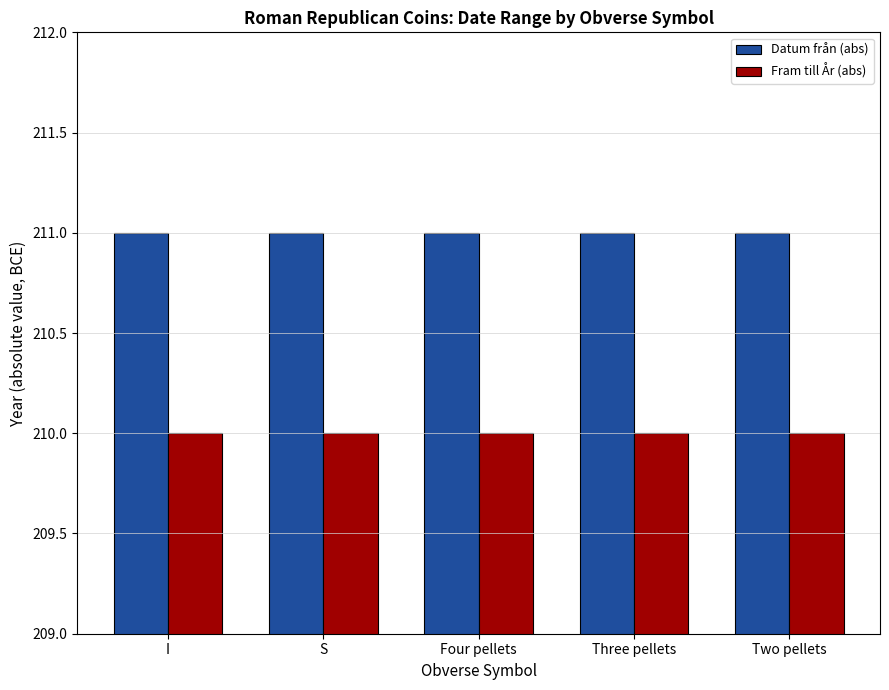

Reading right to left, what are all the values shown in this chart?

Datum från (abs): 211	211	211	211	211
Fram till År (abs): 210	210	210	210	210